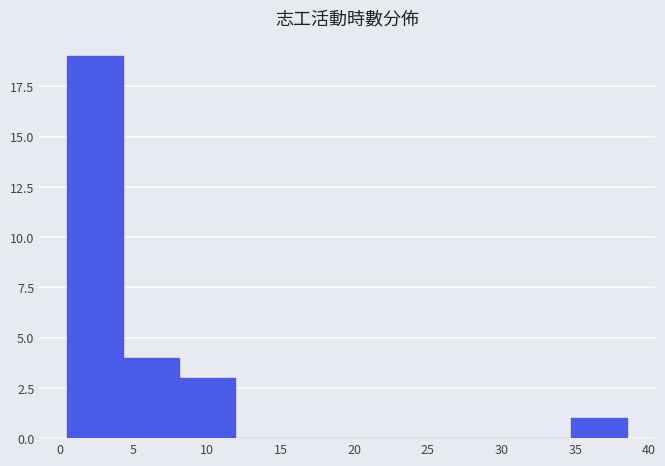

Reading left to right, list every bar in this chart as the range it spans on the x-axis followed by its height. Neither the bar edges nor the heights are printed on the chart, so give them approximately, as read against the axes.

0.5 to 4.3: 19
4.3 to 8.1: 4
8.1 to 11.9: 3
11.9 to 15.7: 0
15.7 to 19.5: 0
19.5 to 23.3: 0
23.3 to 27.1: 0
27.1 to 30.9: 0
30.9 to 34.7: 0
34.7 to 38.5: 1